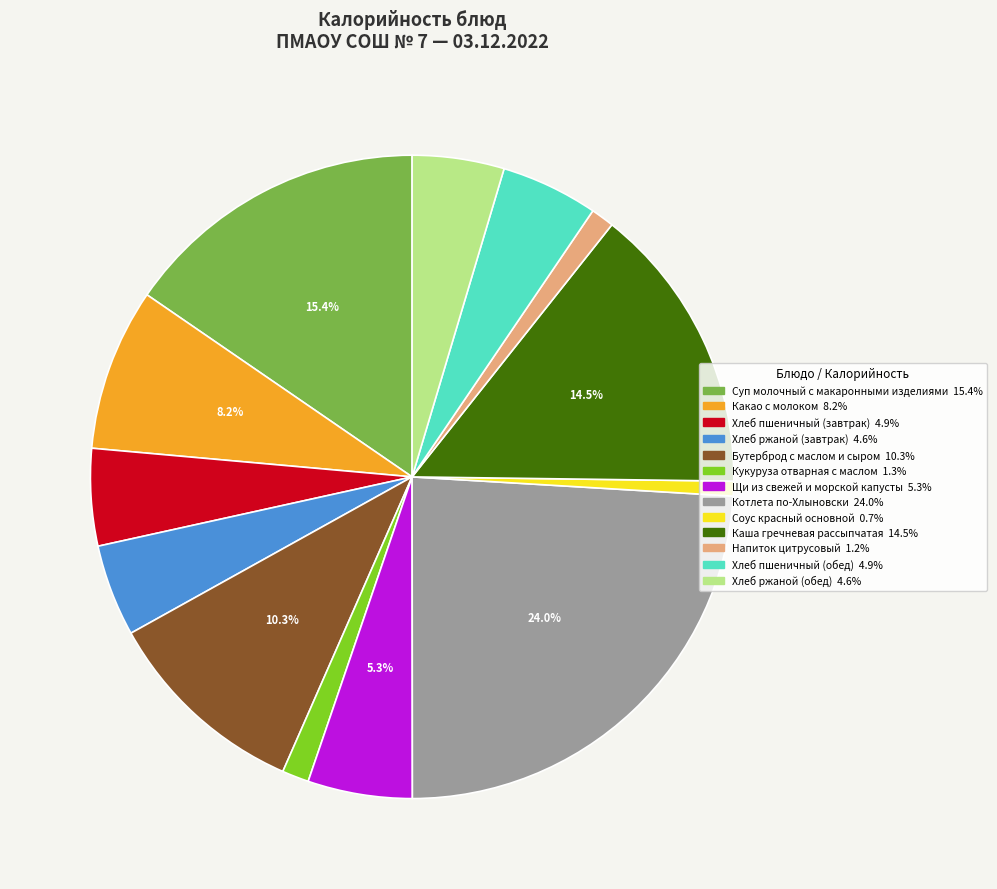

Between Хлеб ржаной (обед) and Кукуруза отварная с маслом, which is larger?

Хлеб ржаной (обед)